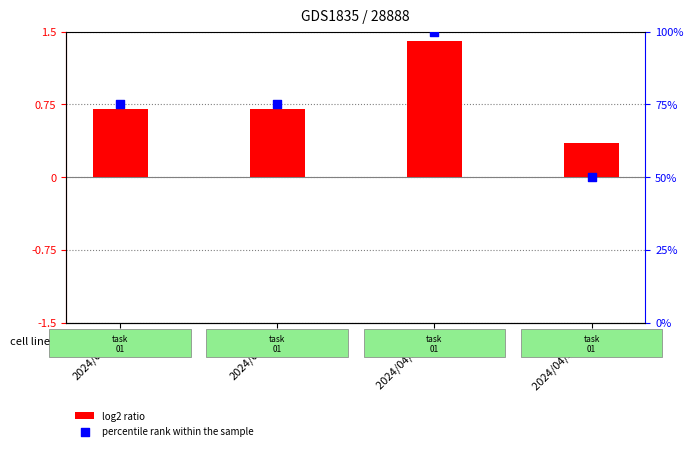

What are all the series names shown in the legend?

log2 ratio, percentile rank within the sample